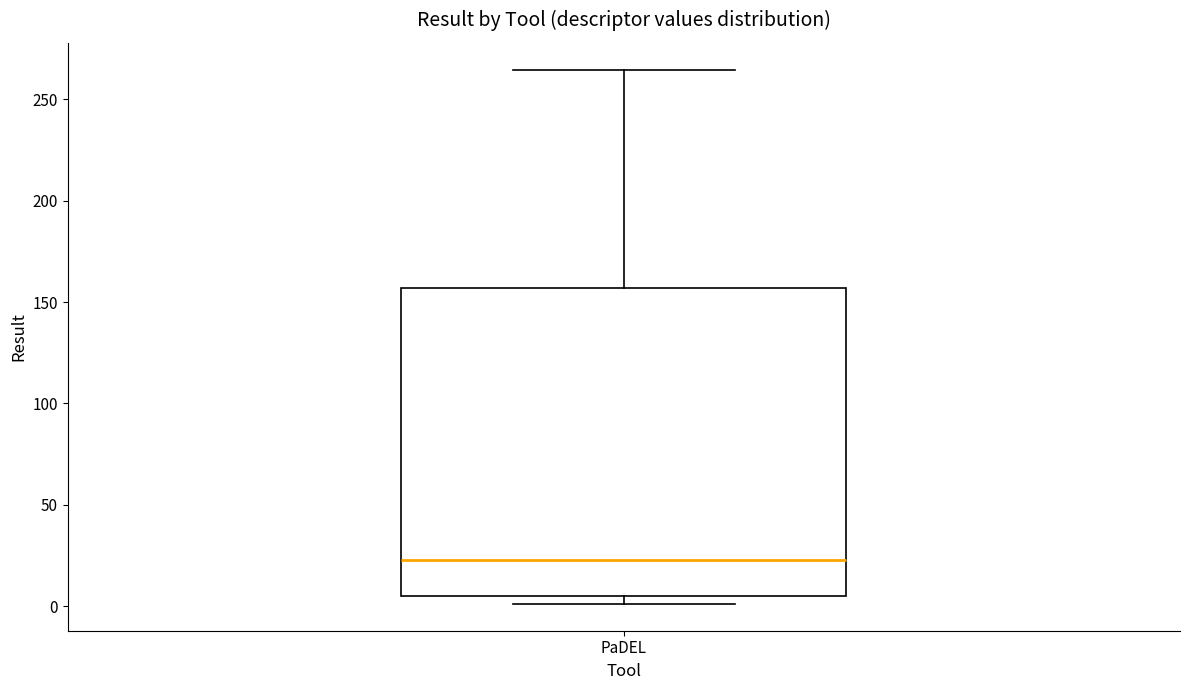

Read this box plot against the y-axis: the position of the median line, the range covered by the box, and the ends of both whiskers. The values are not printed on the chart, so give them approximately, as read against the axis.

median 25, box 5 to 155, whiskers 0 to 265